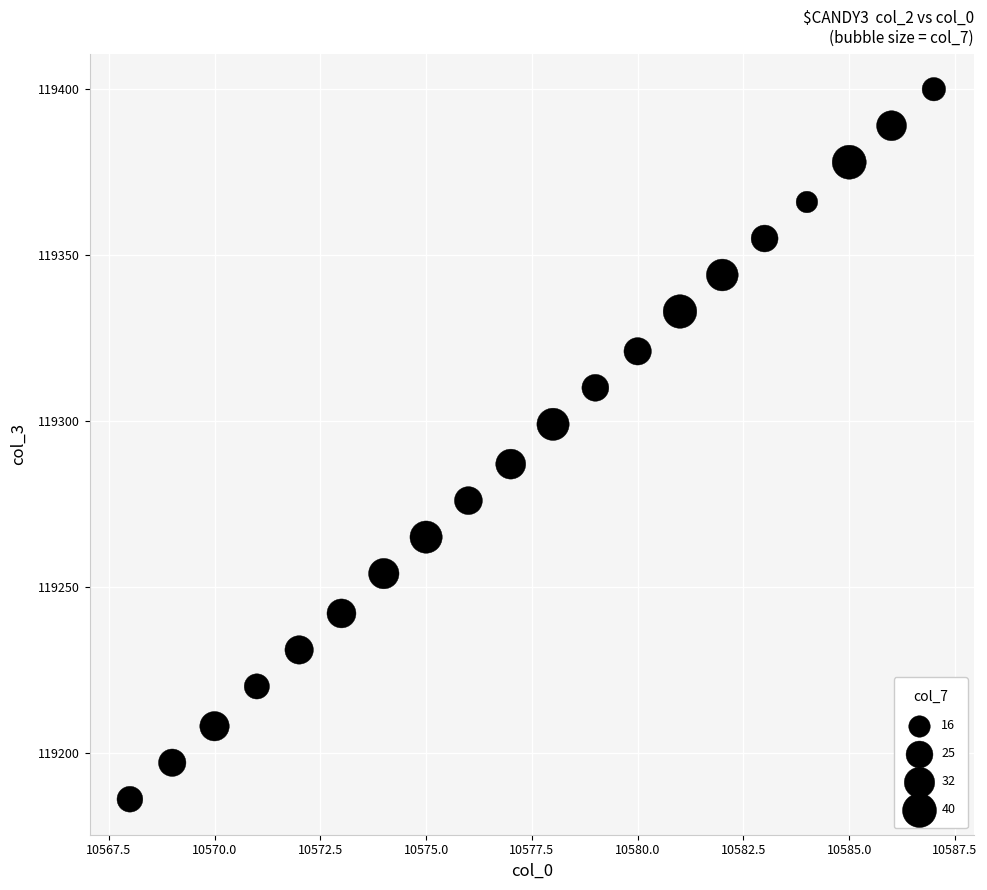

What is the range of X values (max minus min)?

19